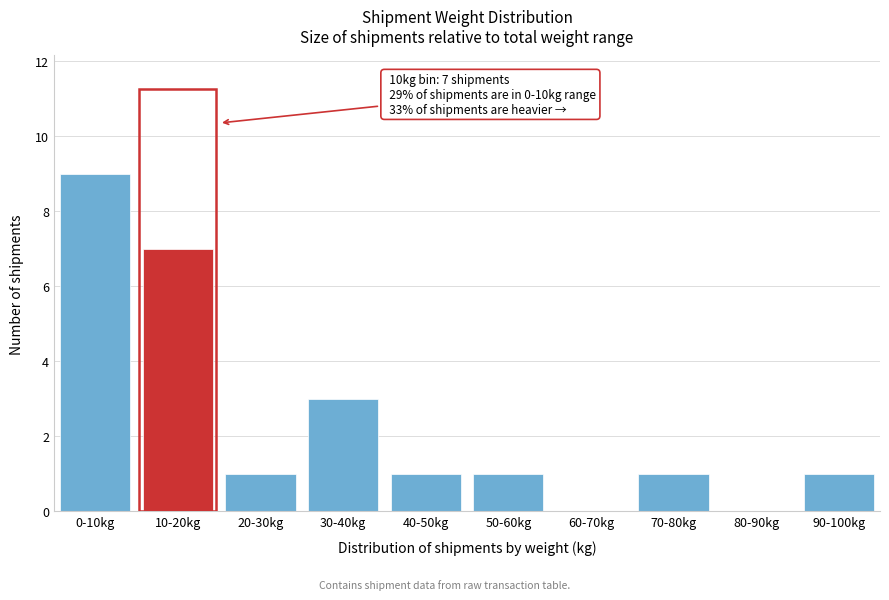

Reading left to right, extract all data points from this chart.

0-10kg=9	10-20kg=7	20-30kg=1	30-40kg=3	40-50kg=1	50-60kg=1	60-70kg=0	70-80kg=1	80-90kg=0	90-100kg=1